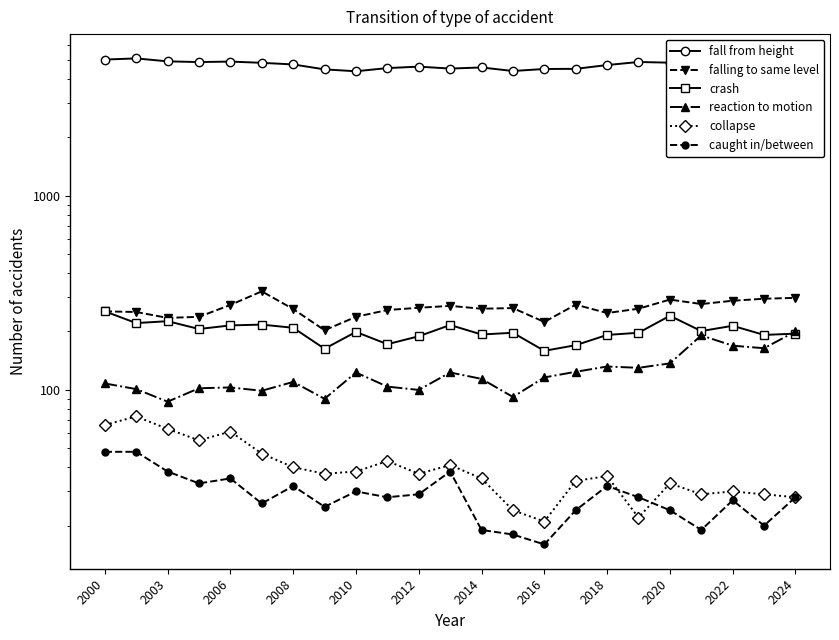

At how many categories does at least one series exceed 4930?

2